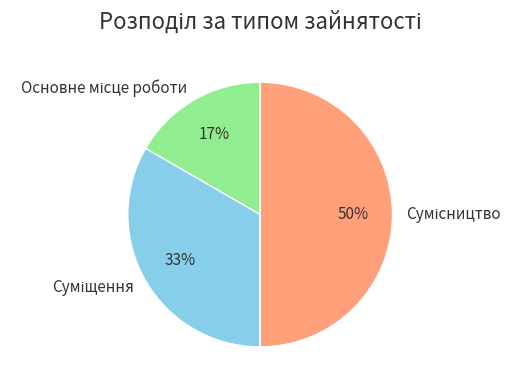

To the nearest percent, what is the average slice percentage?

33%